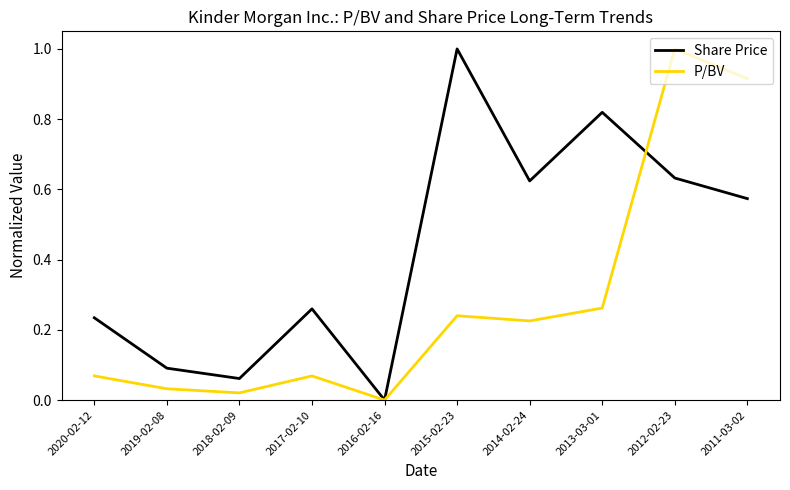

True or false: P/BV has a value of 1.0 at 2012-02-23.

True